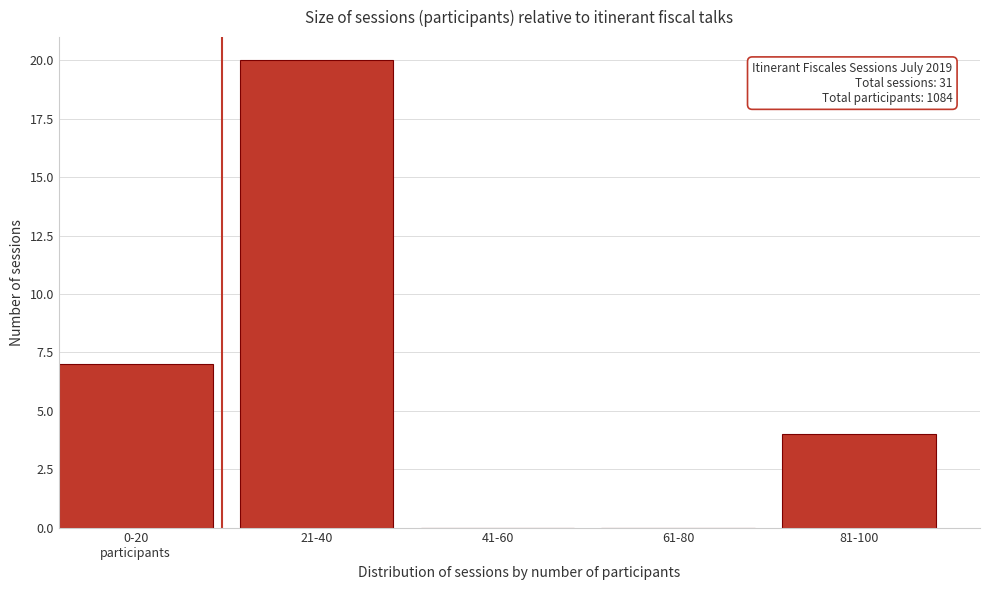

What is the sum of all values?

31